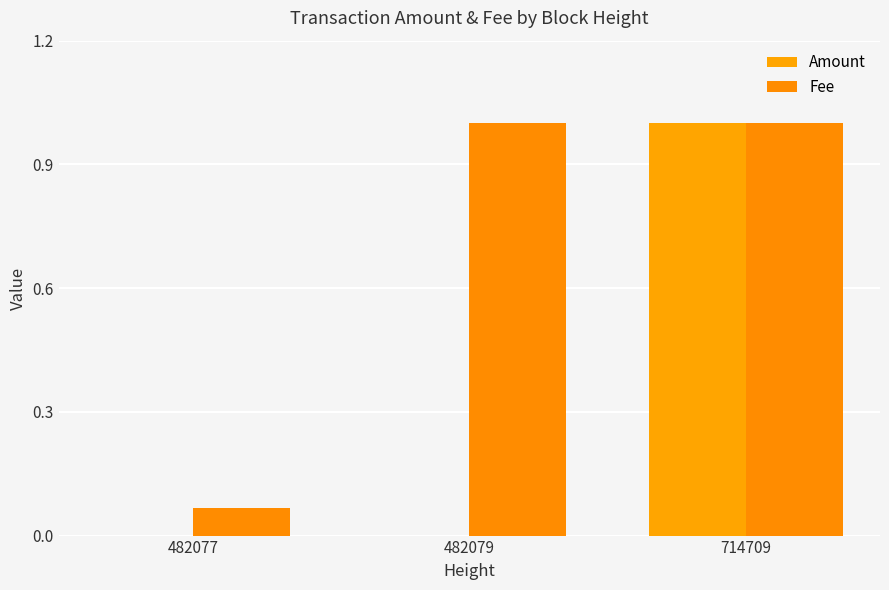

How many data points does each series have?

3